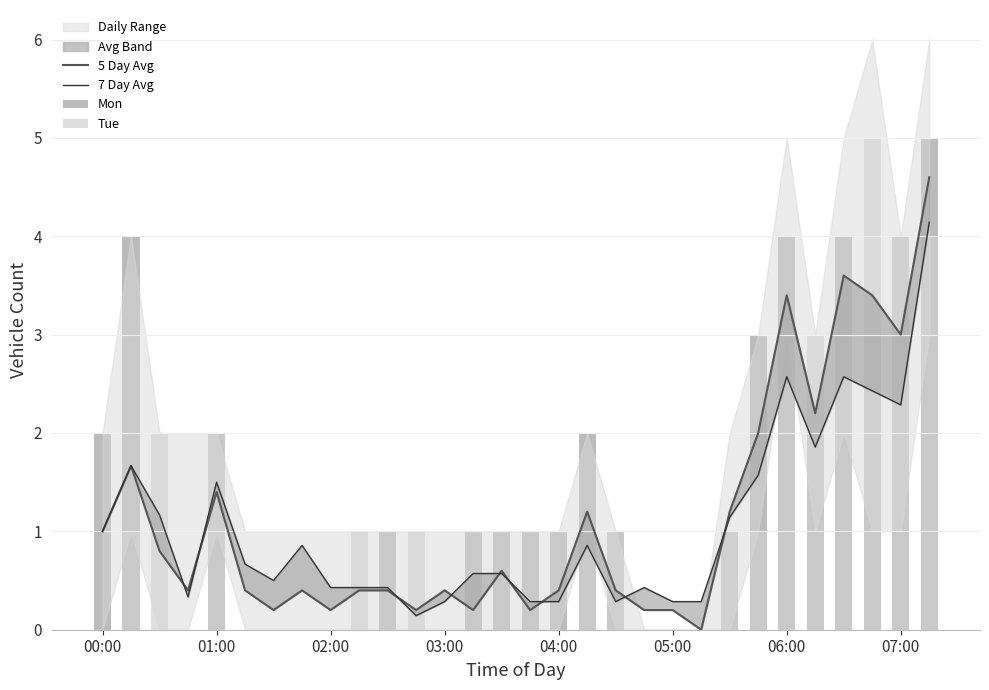

How many groups of bars are there?

30